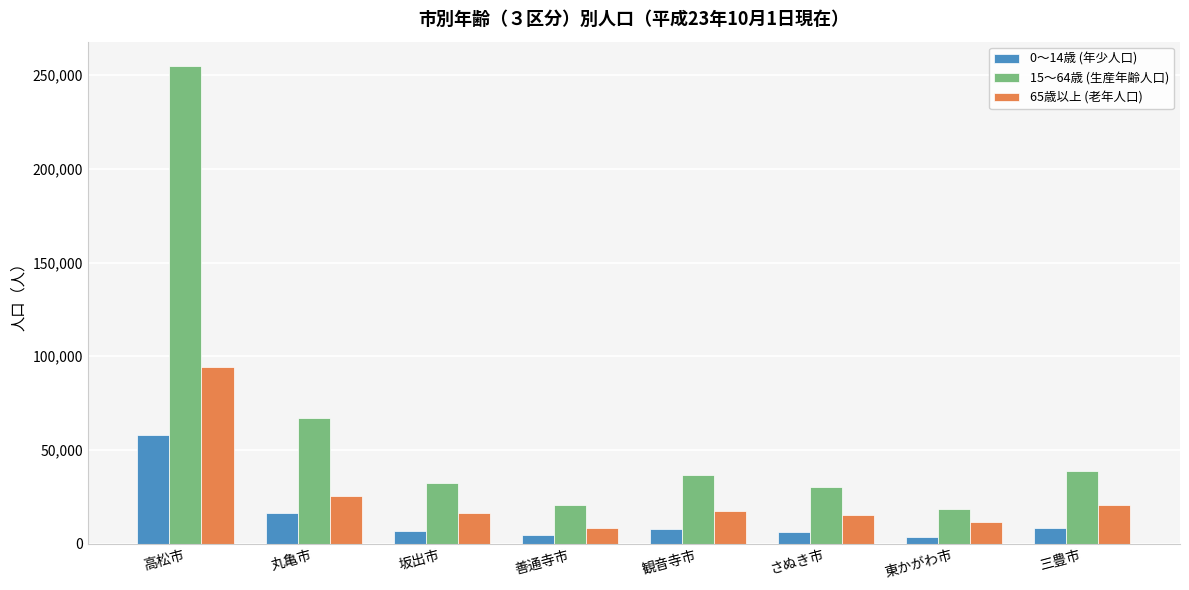

What is the difference between the second highest and minimum values in the 15～64歳 (生産年齢人口) series?

48713